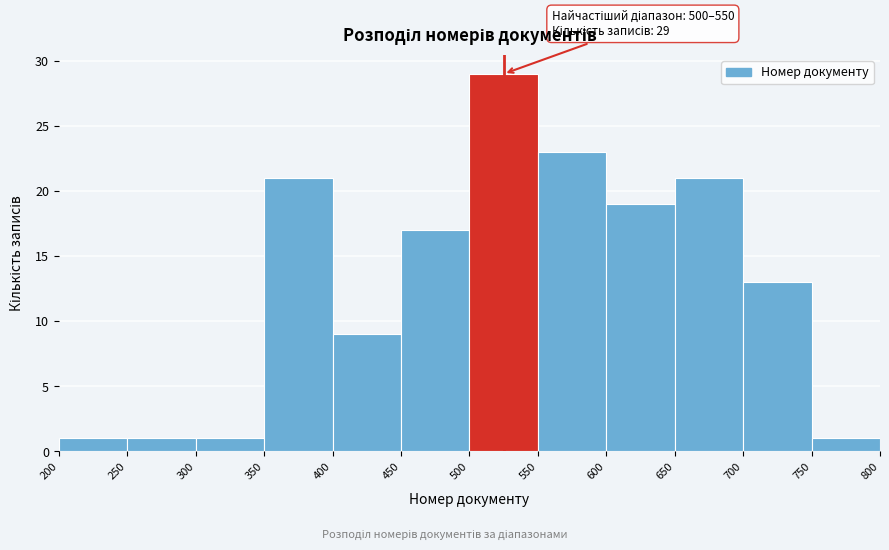

Over which range of the x-axis is the bar tallest?

500 to 550